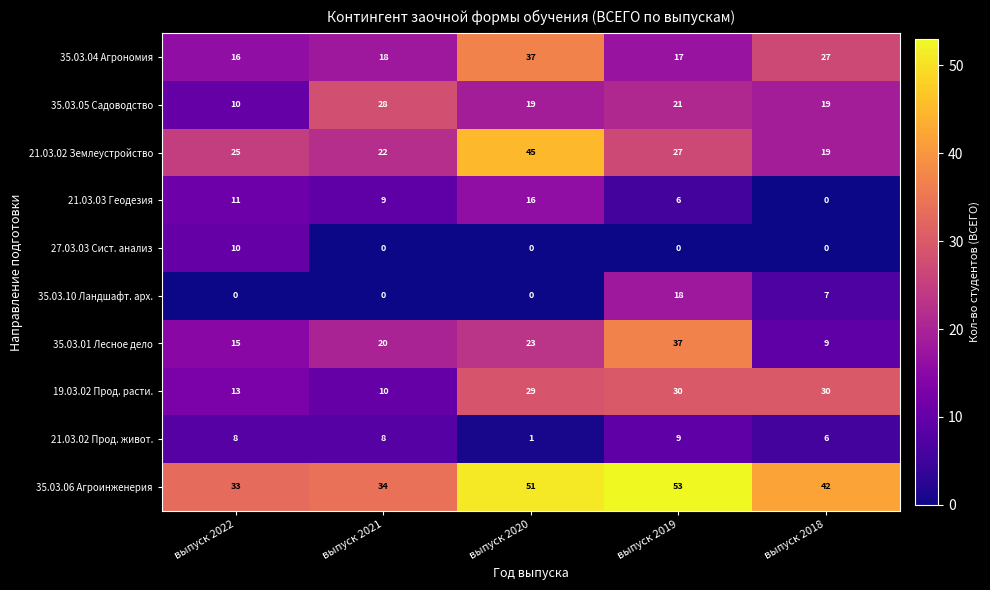

The 35.03.01 Лесное дело series shows 33 at выпуск 2020. True or false?

False